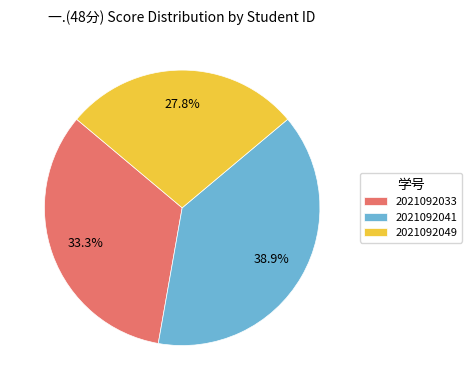

Is 2021092049 the majority of the pie?

No